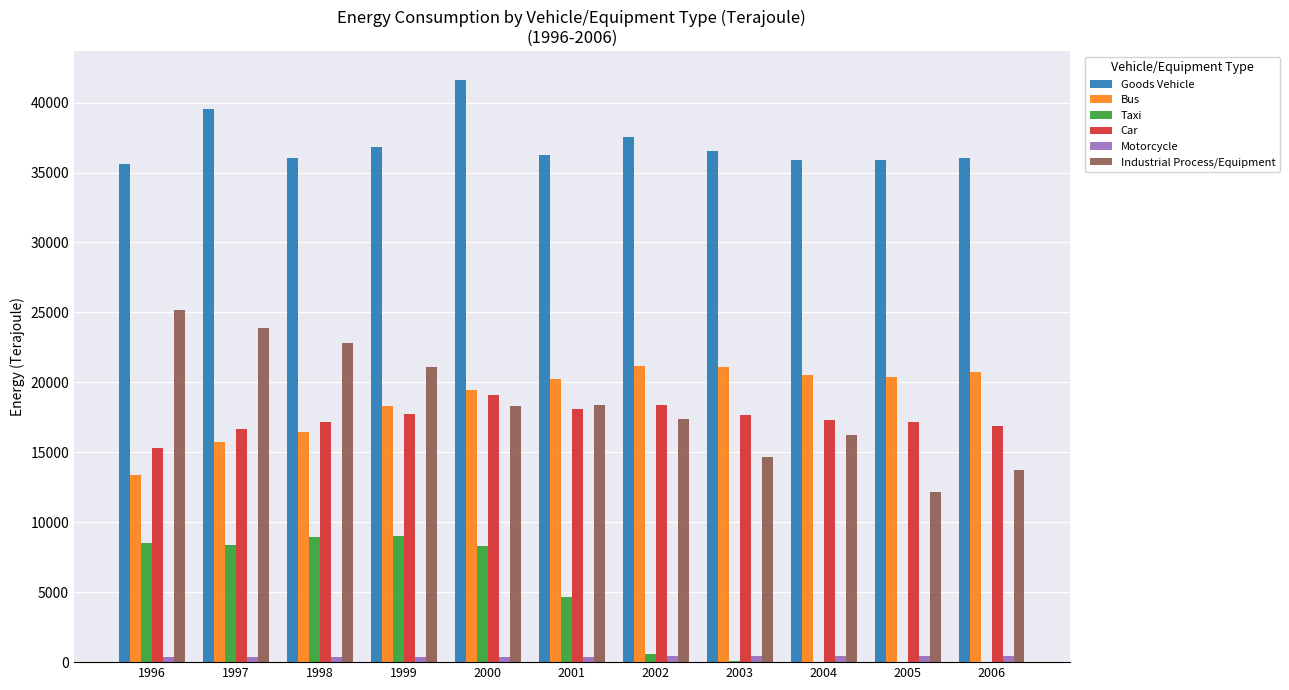

How many distinct data groups are displayed?

6